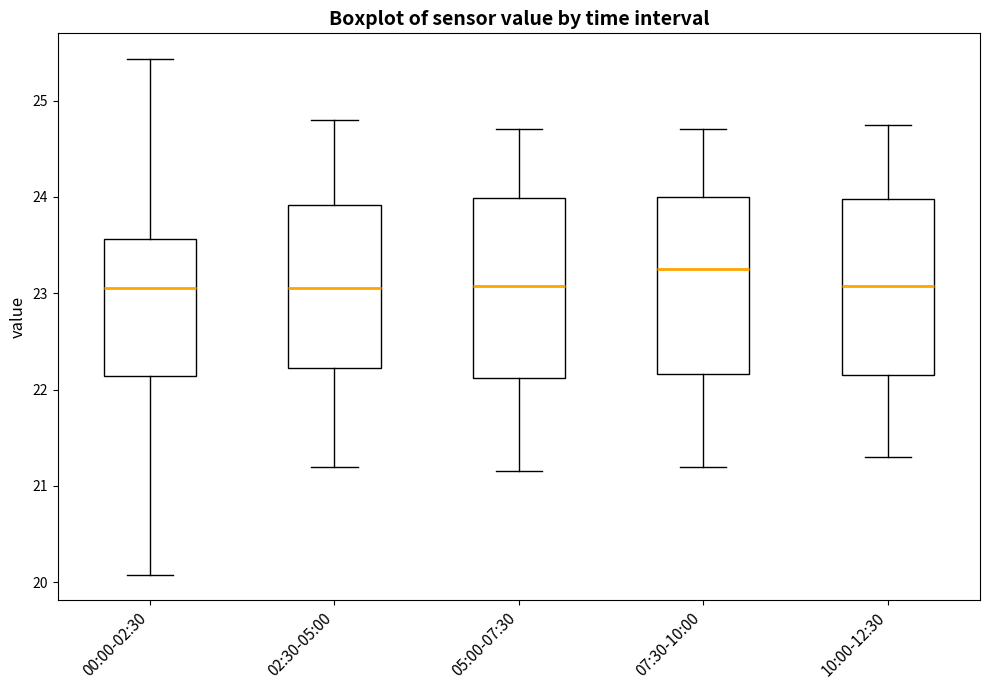

Reading left to right, transcribe this box plot: for each box, give where its median line is, the range the box spans, and where its two whiskers end, as read against the y-axis. The values are not printed on the chart, so give them approximately, as read against the axis.

00:00-02:30: median 23.1, box 22.1 to 23.6, whiskers 20.1 to 25.4
02:30-05:00: median 23.1, box 22.2 to 23.9, whiskers 21.2 to 24.8
05:00-07:30: median 23.1, box 22.1 to 24.0, whiskers 21.2 to 24.7
07:30-10:00: median 23.3, box 22.2 to 24.0, whiskers 21.2 to 24.7
10:00-12:30: median 23.1, box 22.2 to 24.0, whiskers 21.3 to 24.8